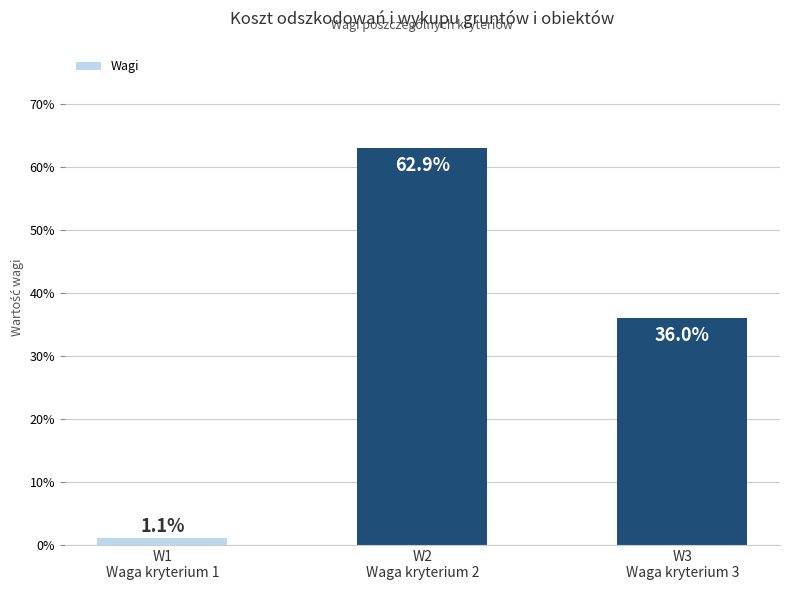

What is the average value?

0.3